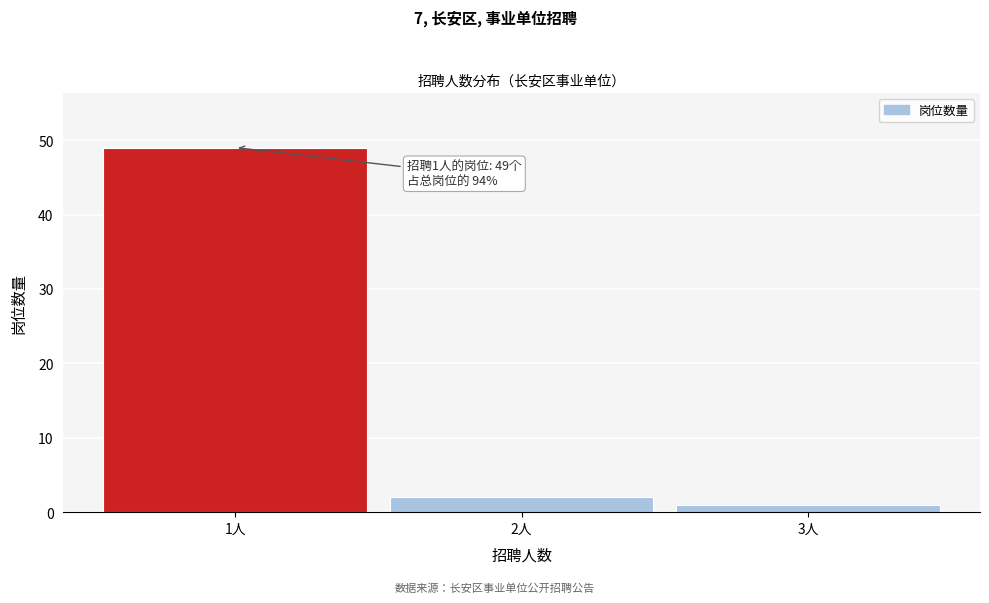

Which range on the x-axis has the tallest bar?

0.5 to 1.5